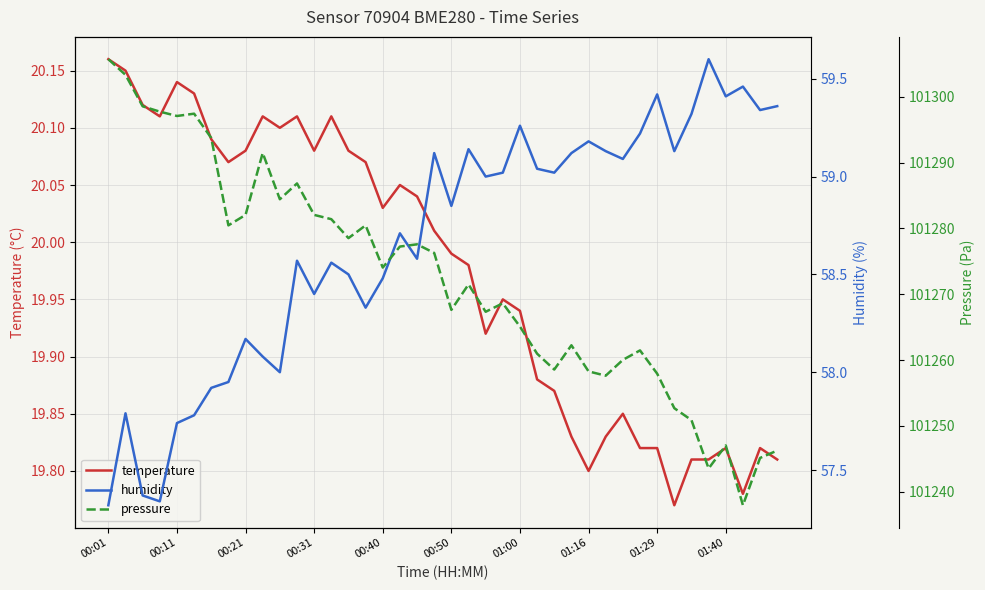

At which label does pressure reach its peak?

00:01